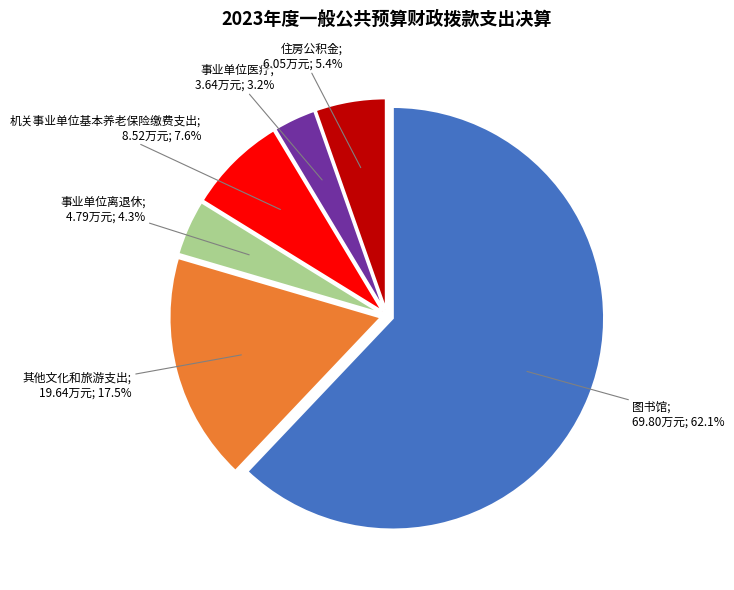

To the nearest percent, what is the average slice percentage?

17%